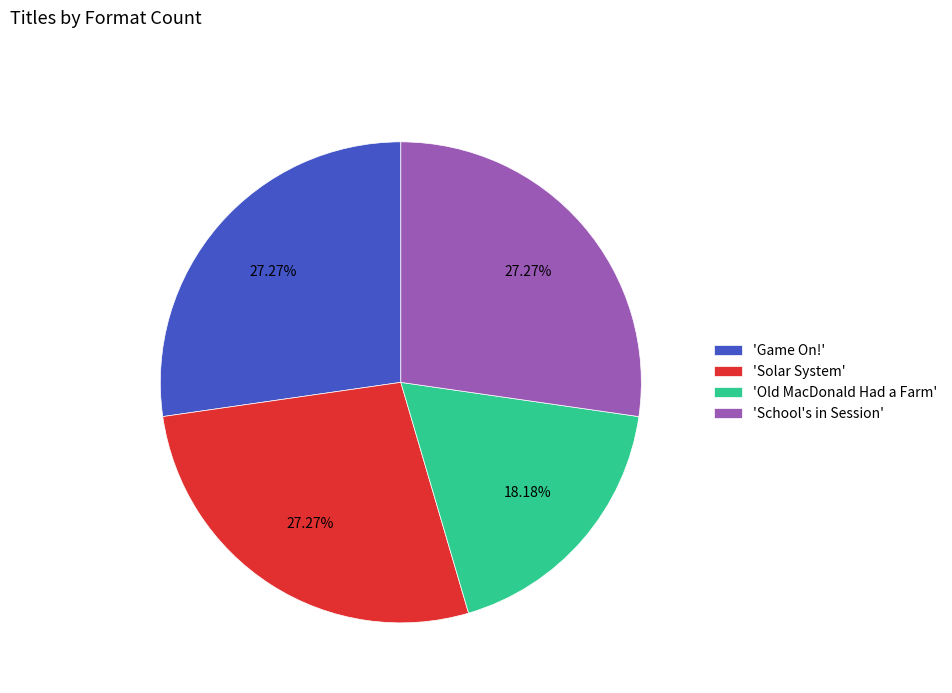

What is the ratio of the value at 'Game On!' to the value at 'Solar System'?

1.0